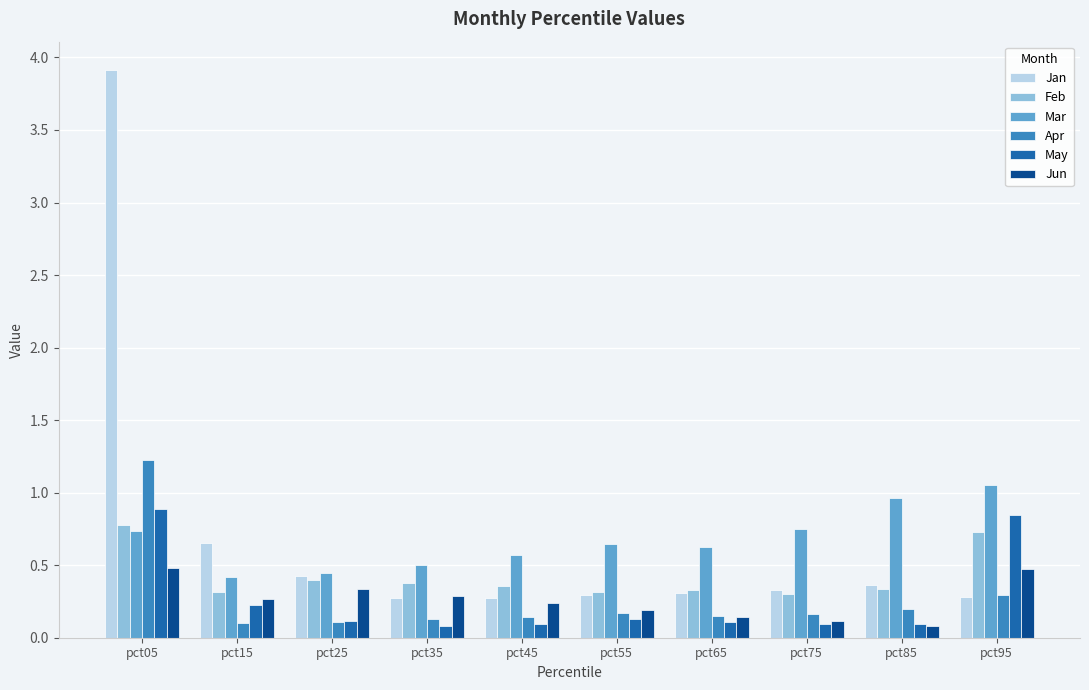

True or false: Feb has a value of 0.2 at pct85.

False